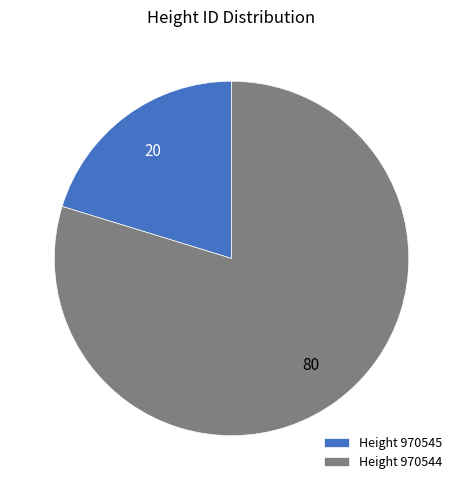

The Height 970545 slice represents 28% of the pie. True or false?

False